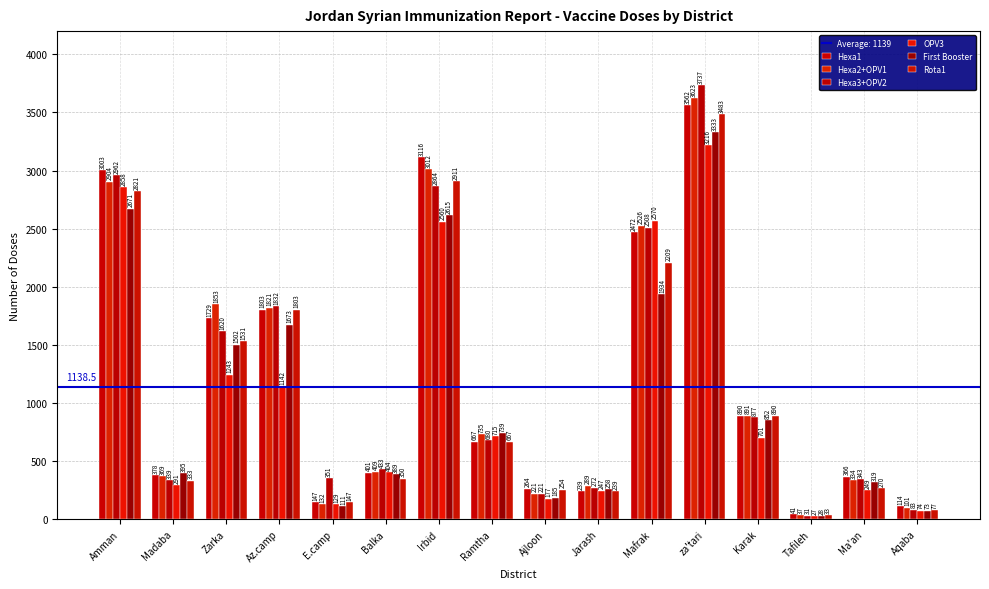

True or false: Hexa3+OPV2 has a value of 339 at Madaba.

True